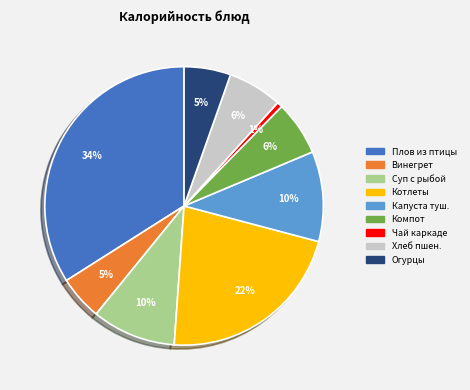

Count the number of slices in the pie.

9